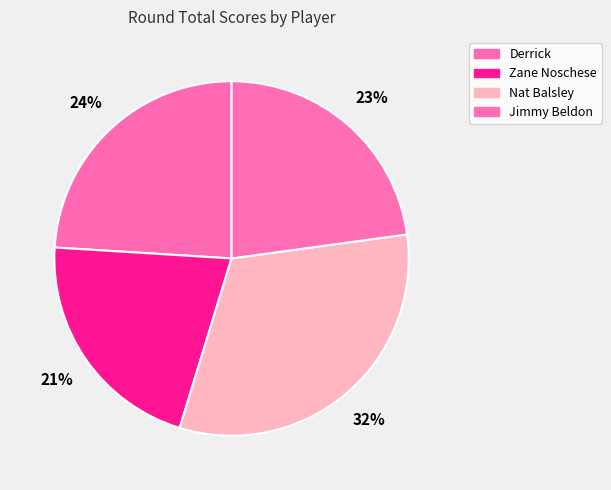

Which category has the biggest portion of the pie?

Nat Balsley